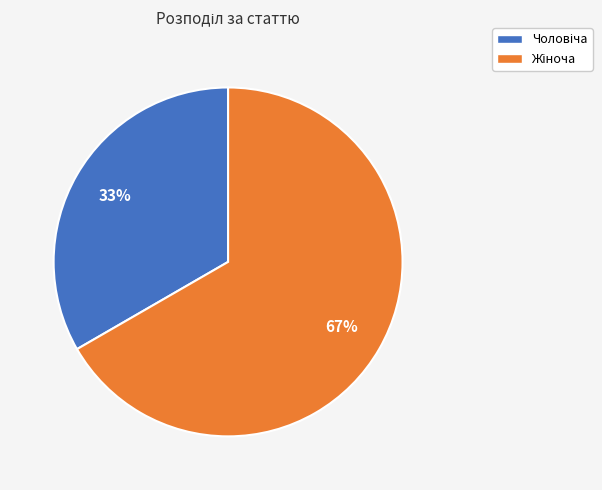

How many slices are in this pie chart?

2